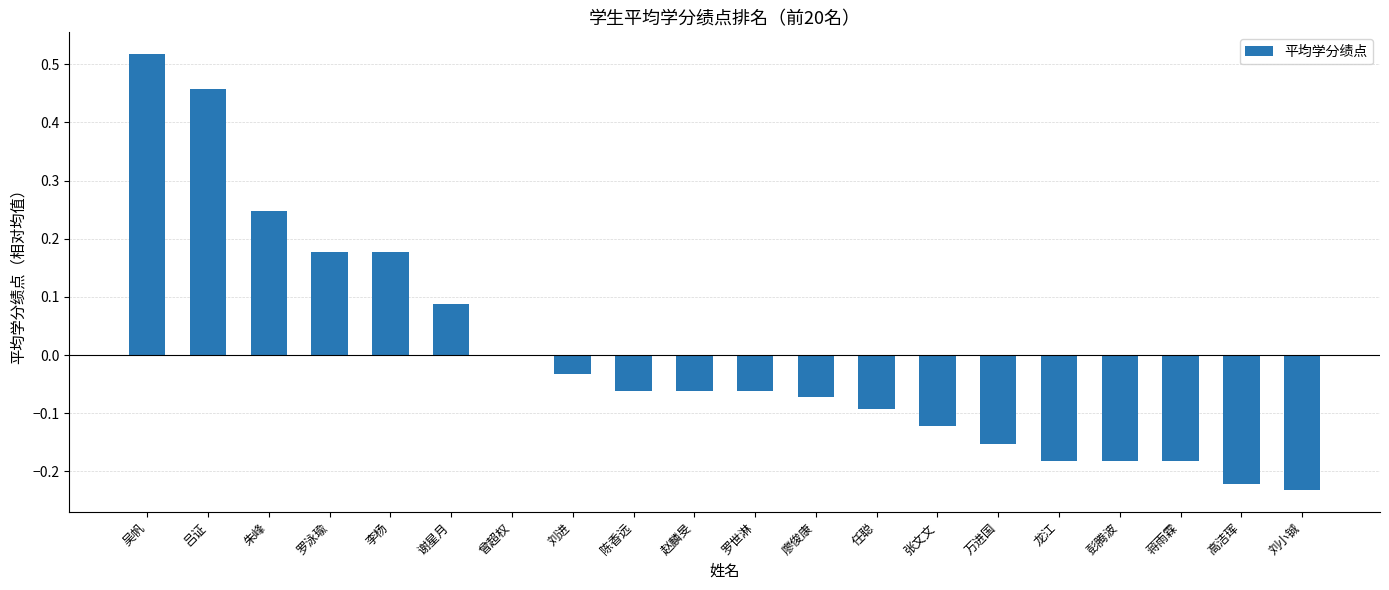

The chart shows a value of -0.0 at 赵麟旻. True or false?

False